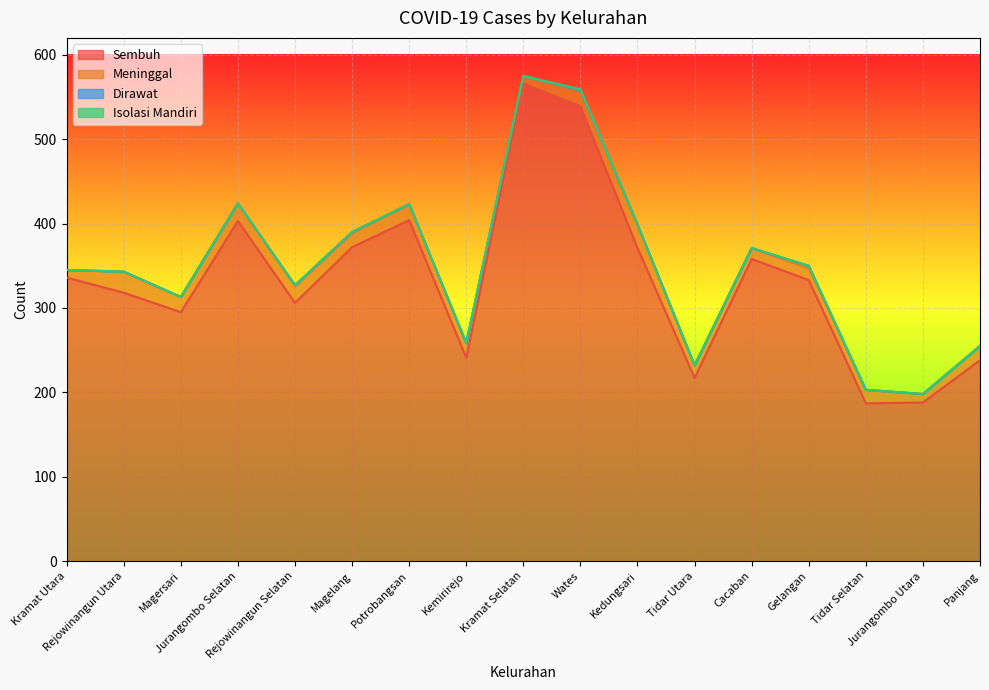

What is the sum of the Meninggal values at Panjang and Gelangan?

31